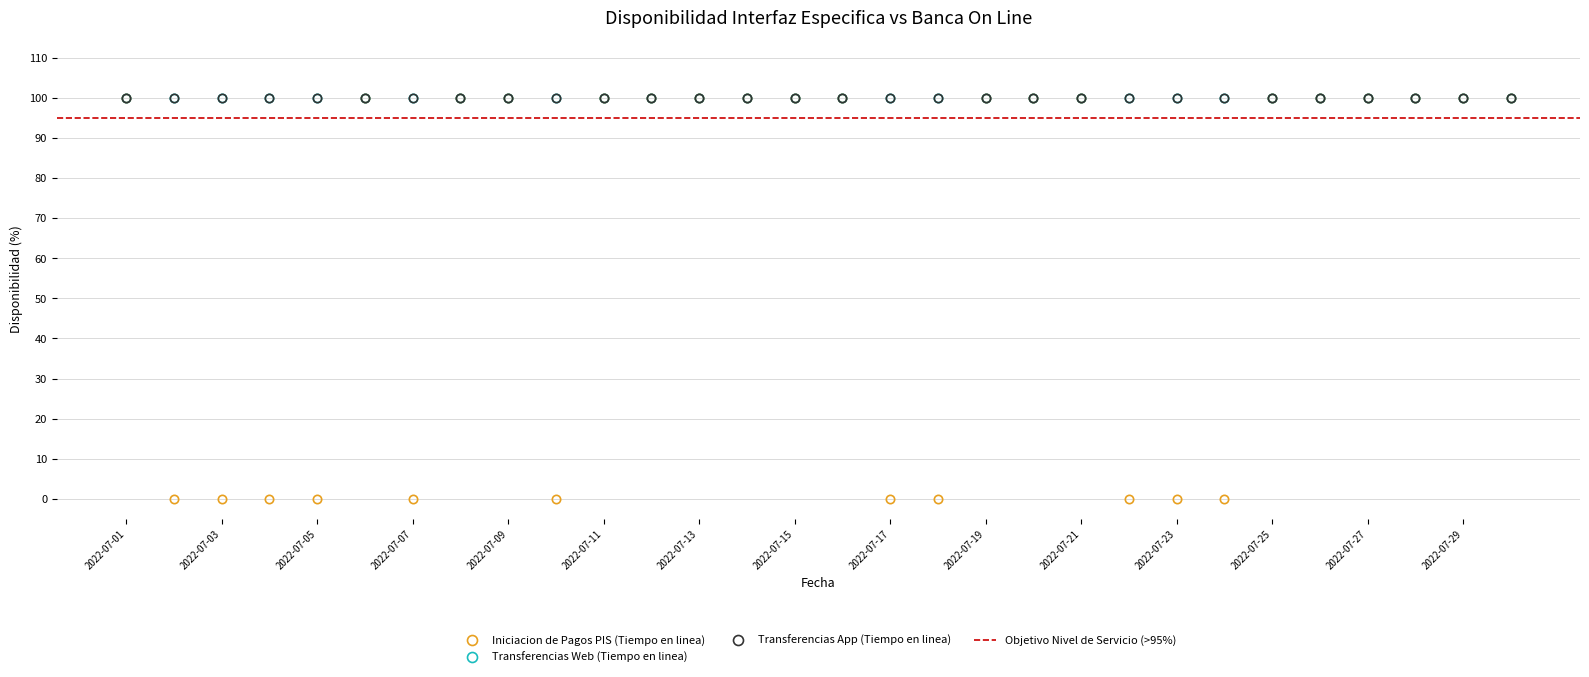

At how many categories does at least one series exceed 57?

30